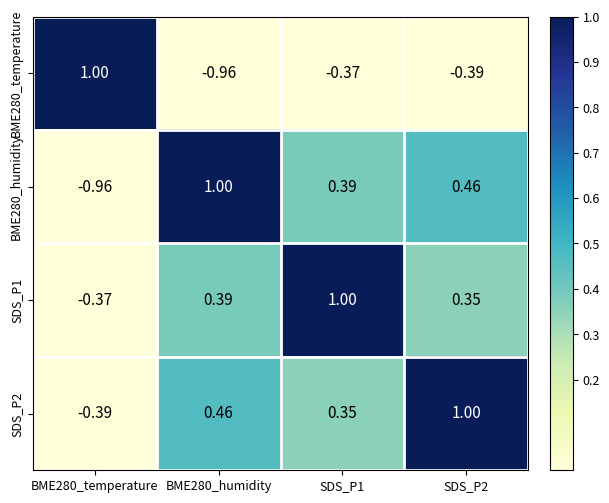

What is the spread (max minus min) of values at BME280_humidity?

2.0